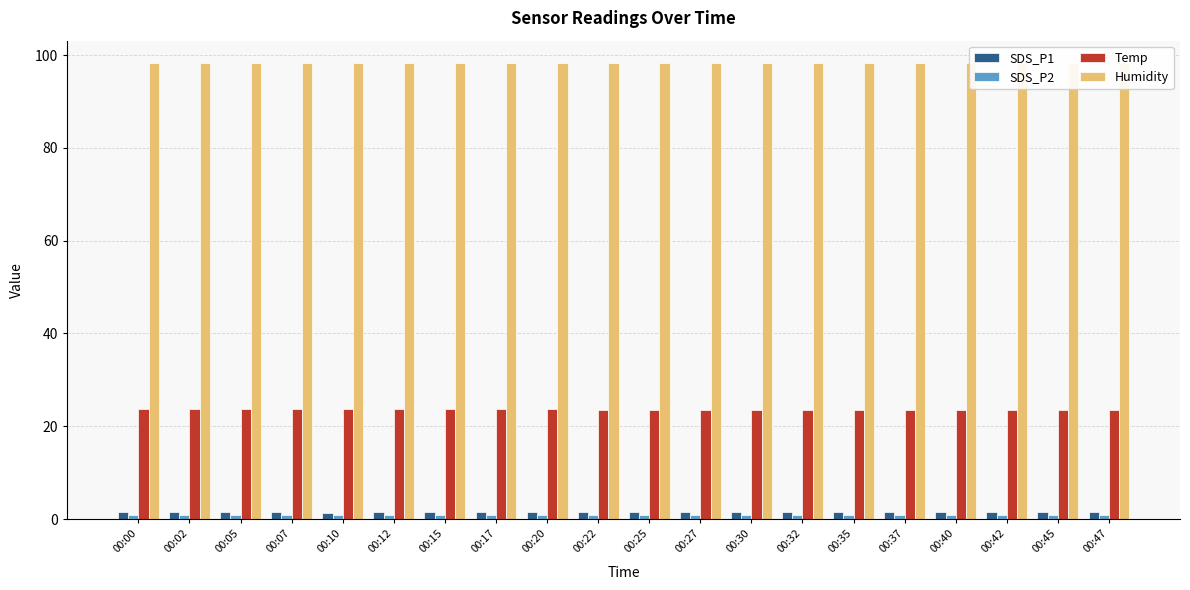

Are the bars horizontal?

No